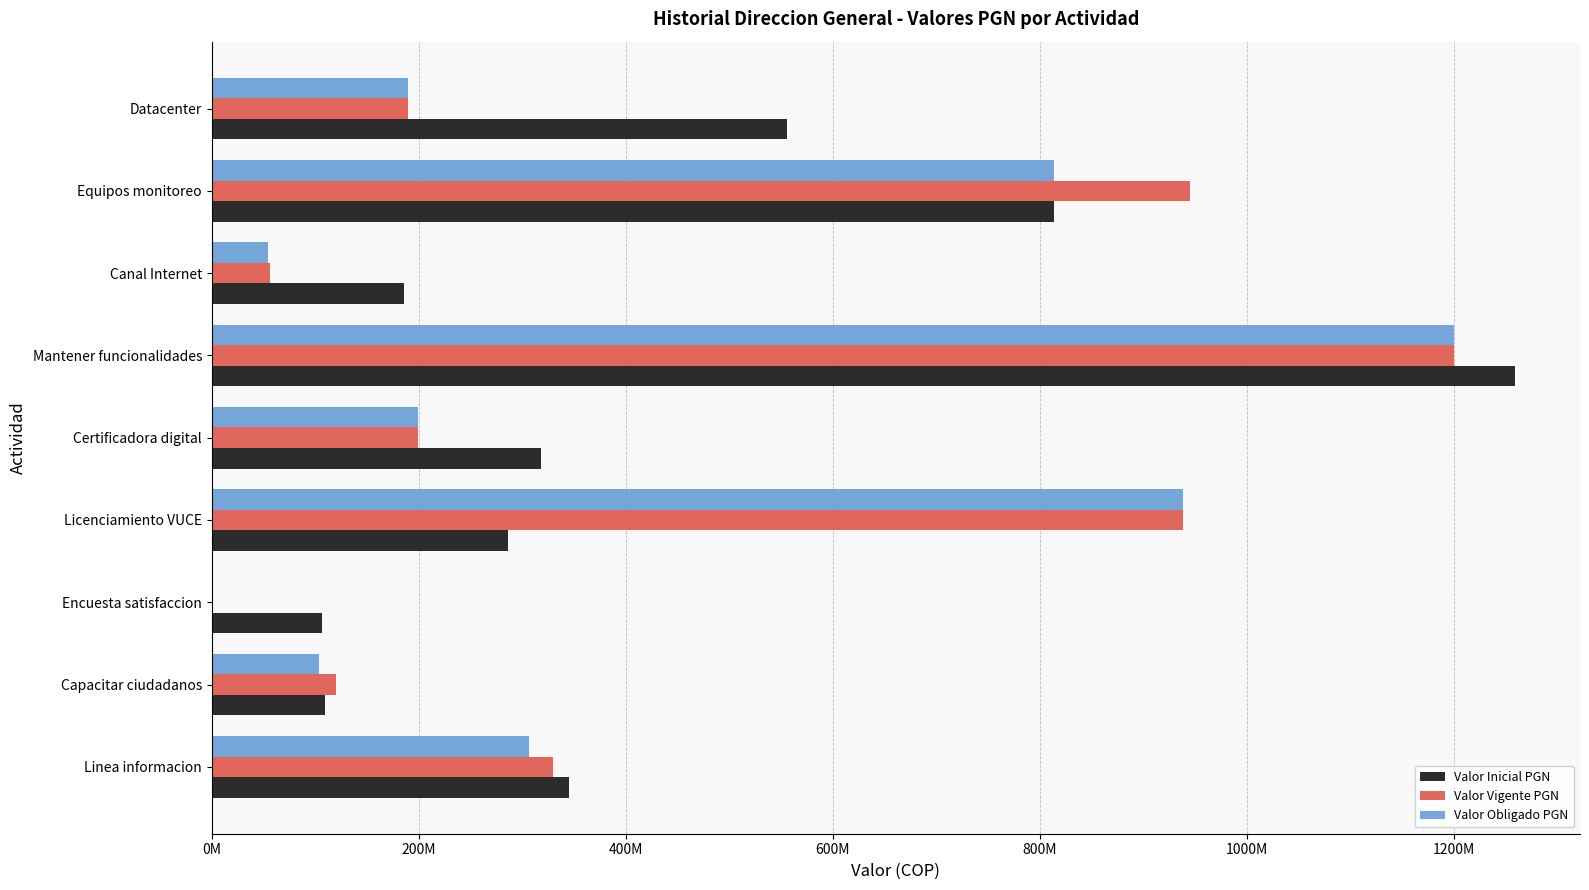

What are all the series names shown in the legend?

Valor Inicial PGN, Valor Vigente PGN, Valor Obligado PGN